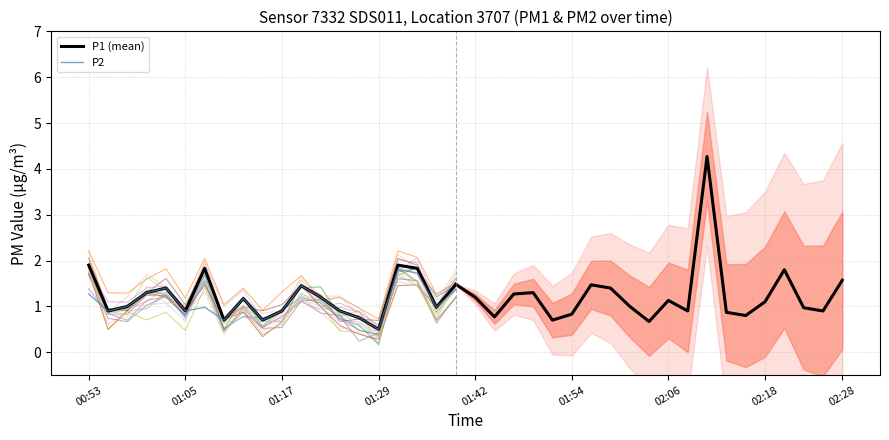

The value of P2 at 13 is 0.3. True or false?

False